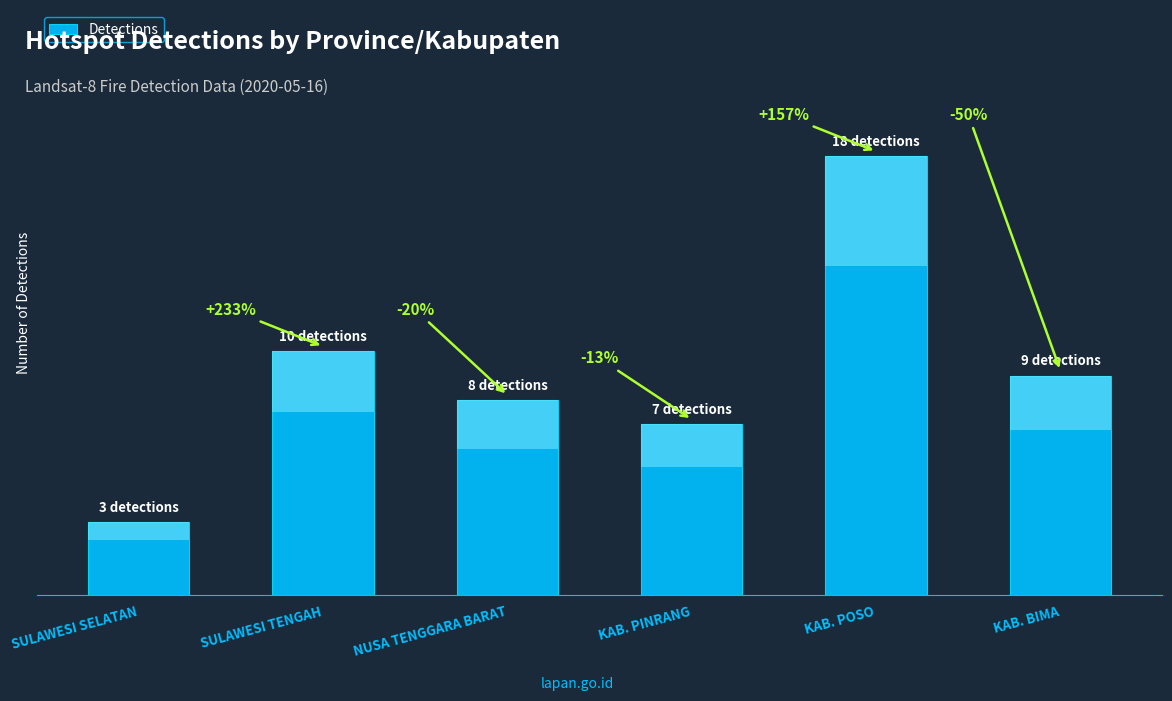

What value does the data have at SULAWESI SELATAN?

3